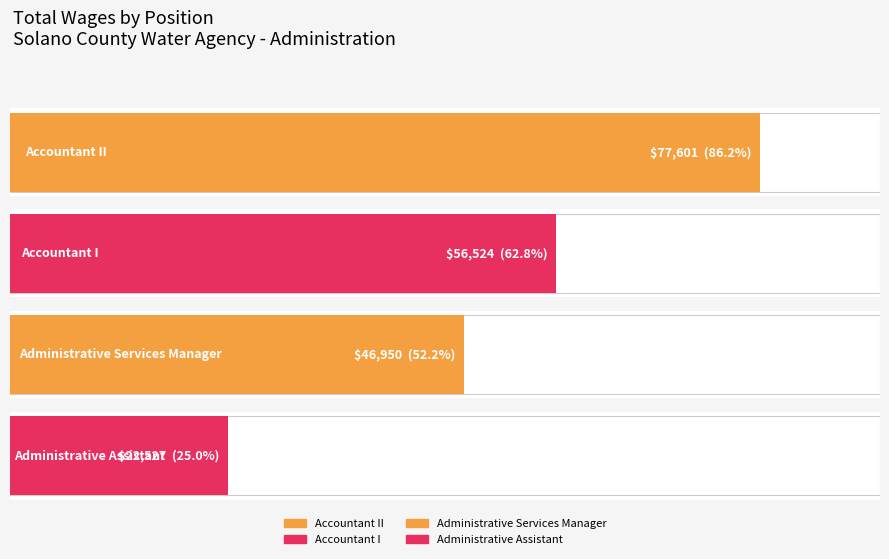

Reading left to right, what are all the values shown in this chart?

77601	56524	46950	22527